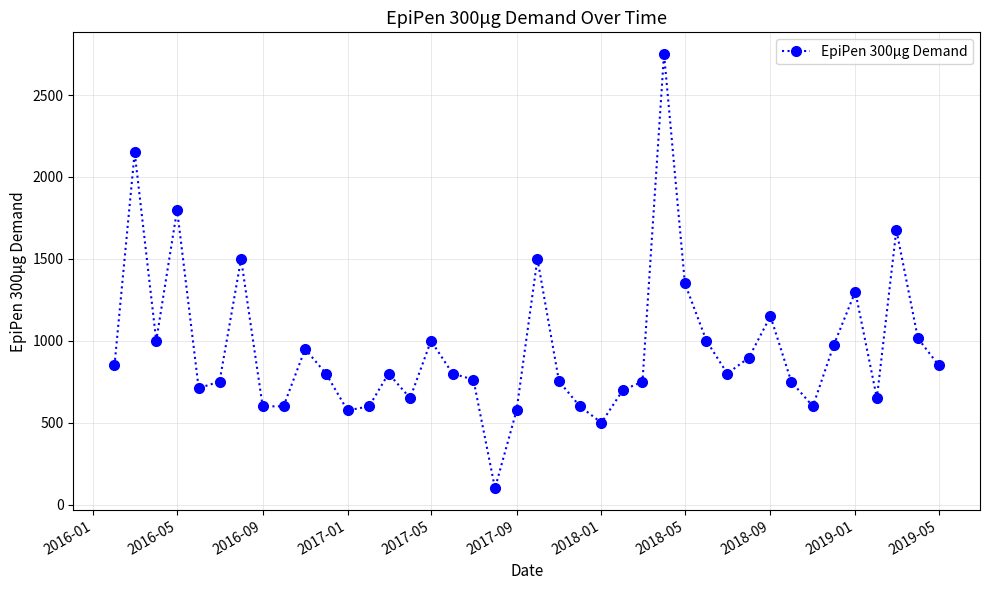

Does the chart have visible grid lines?

Yes